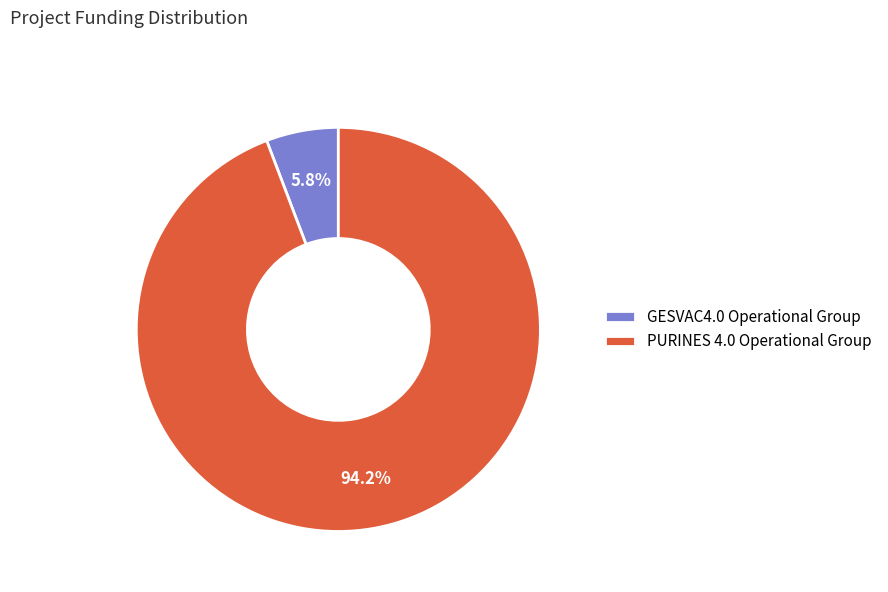

Does PURINES 4.0 Operational Group account for over 50% of the chart?

Yes